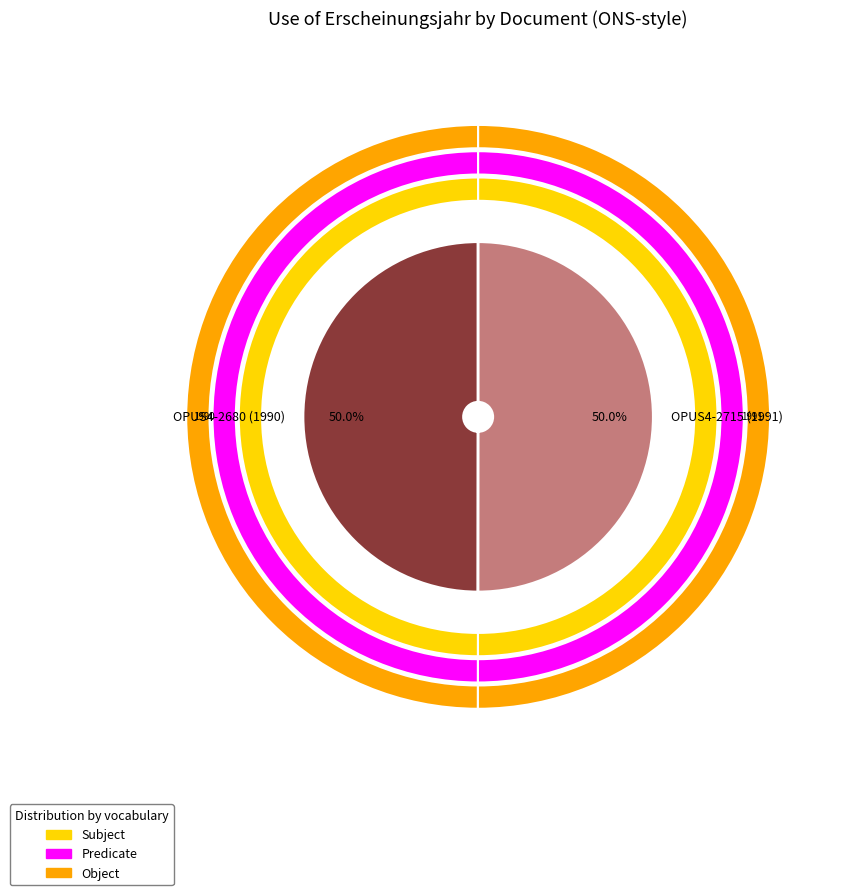

Combined, do OPUS4-2715 and OPUS4-2680 account for over 50%?

Yes